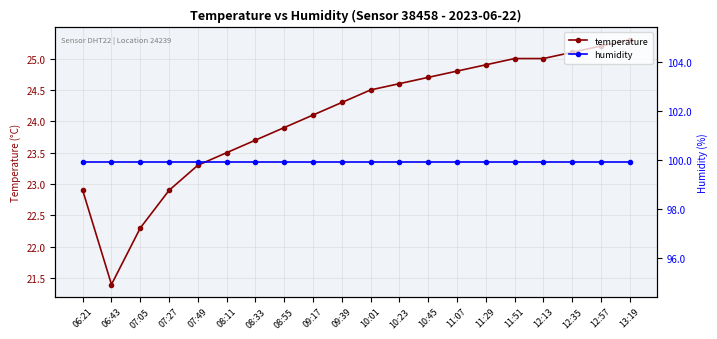

In temperature, how many points are lower than both neighbors (excluding endpoints)?

1